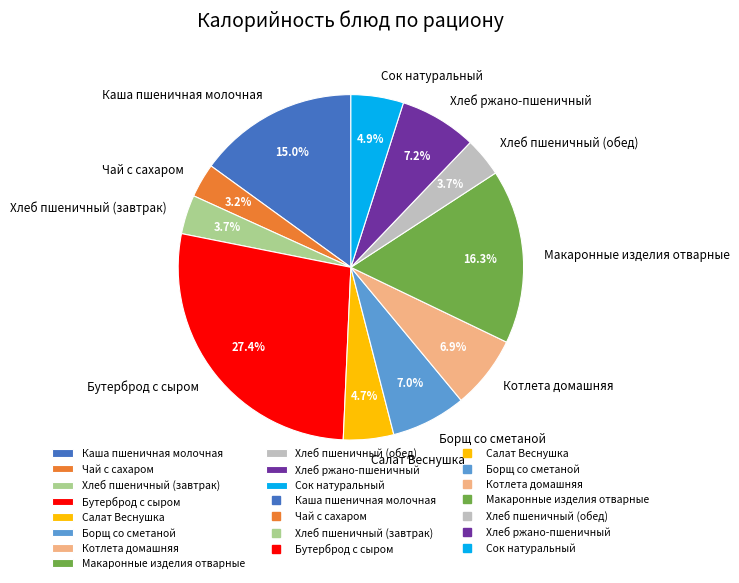

Is there a majority slice in this chart?

No